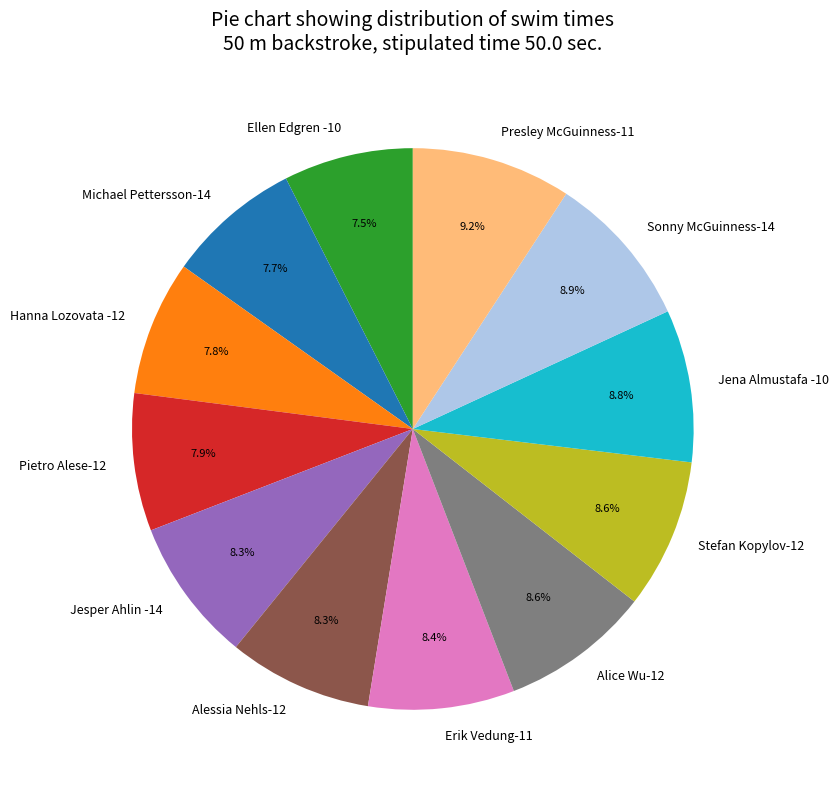

Combined, do Jesper Ahlin -14 and Presley McGuinness-11 account for over 50%?

No